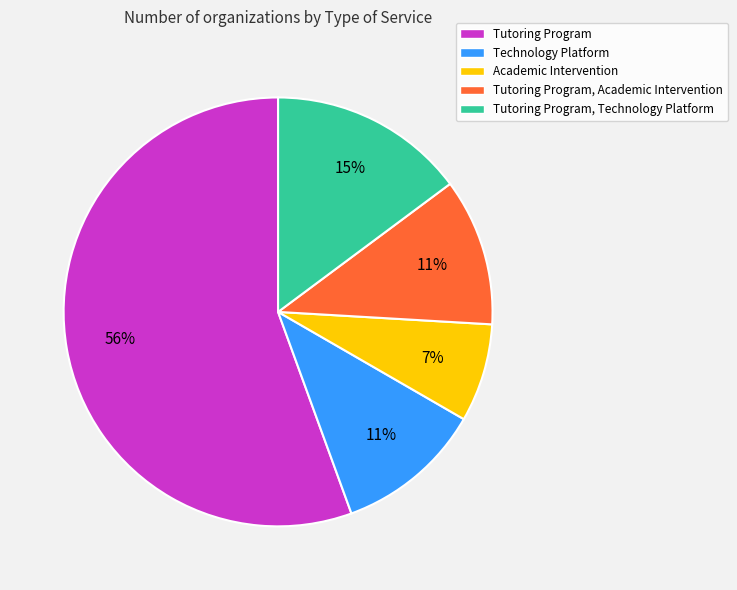

To the nearest percent, what portion does Academic Intervention represent?

7%